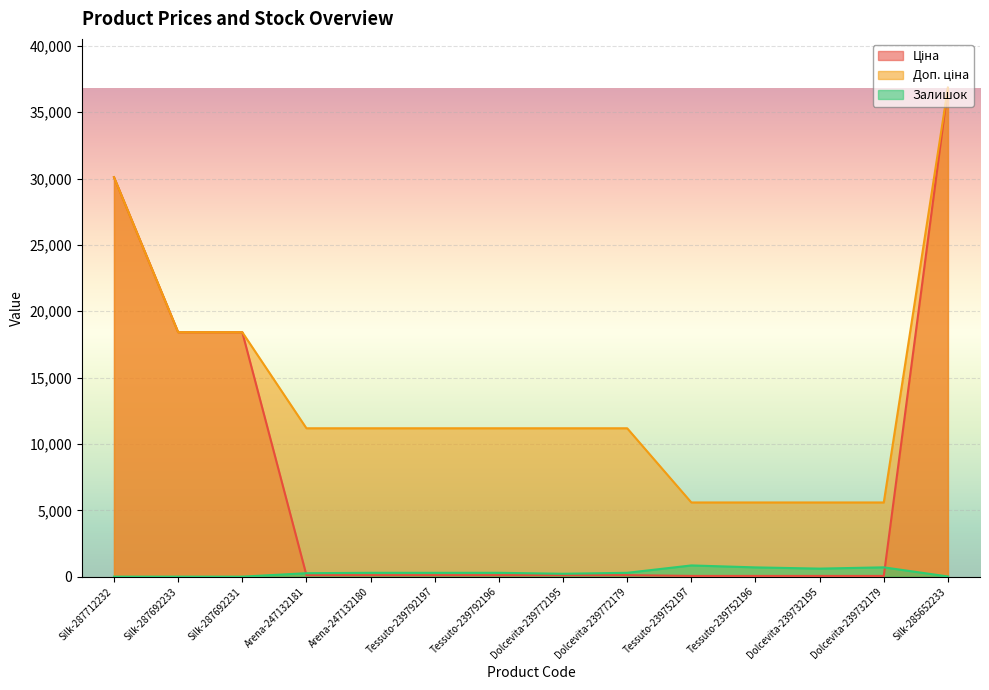

How many lines are shown in the chart?

3